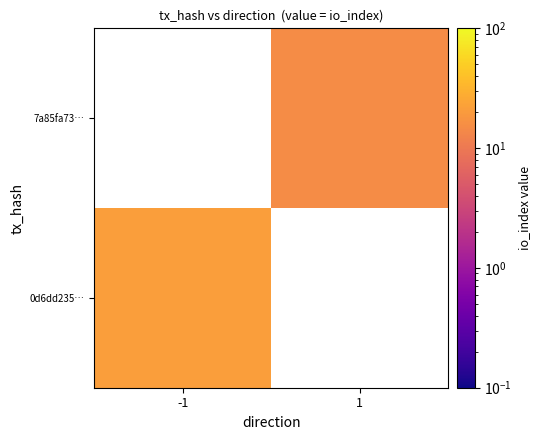

List the labels in order of 0d6dd235… value, smallest first.

-1, 1